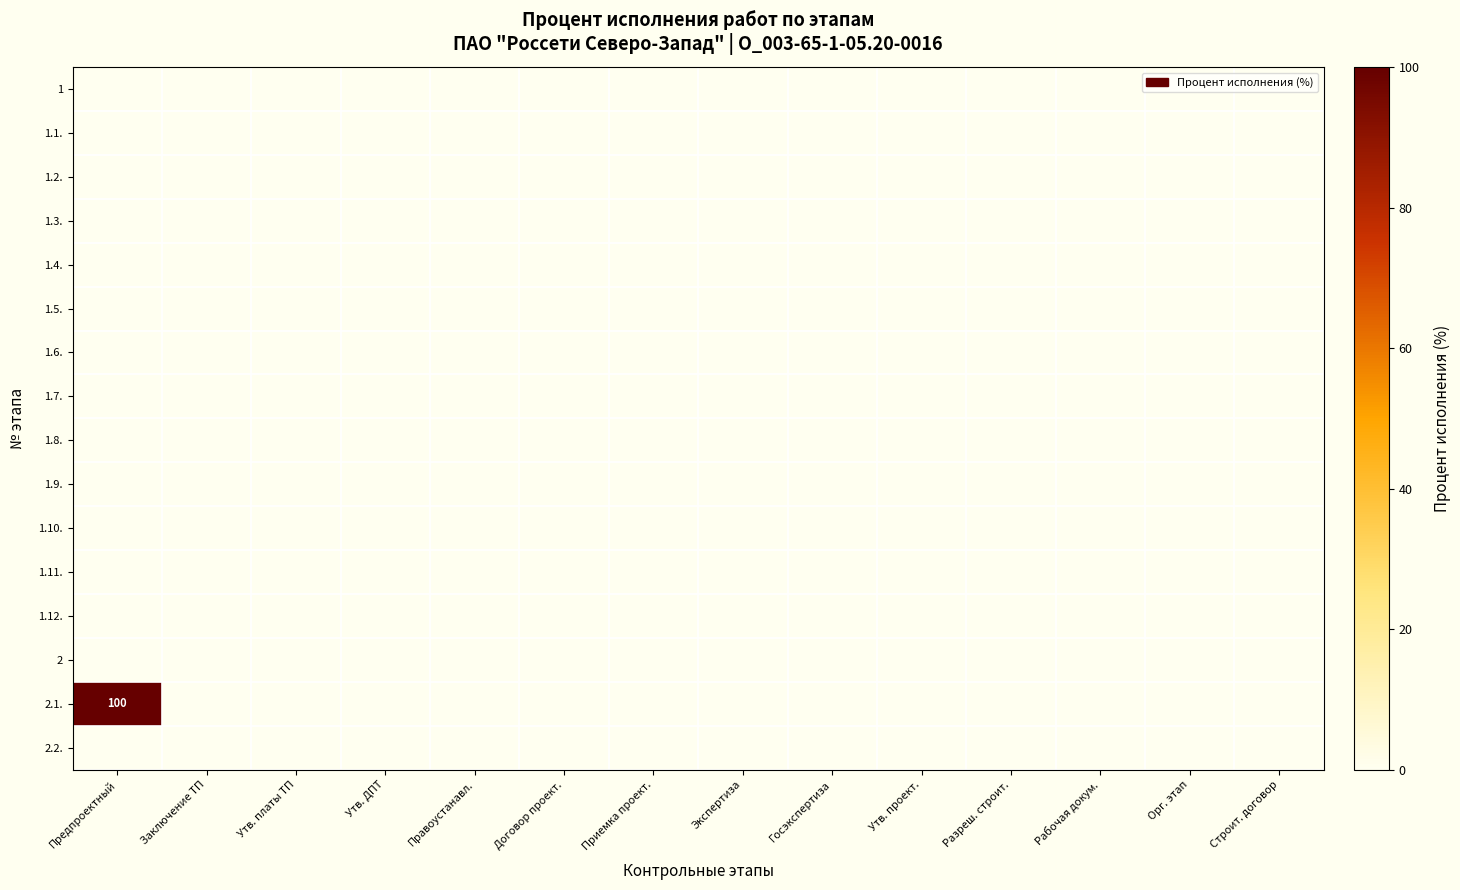

Which label corresponds to the largest value in the chart?

Предпроектный